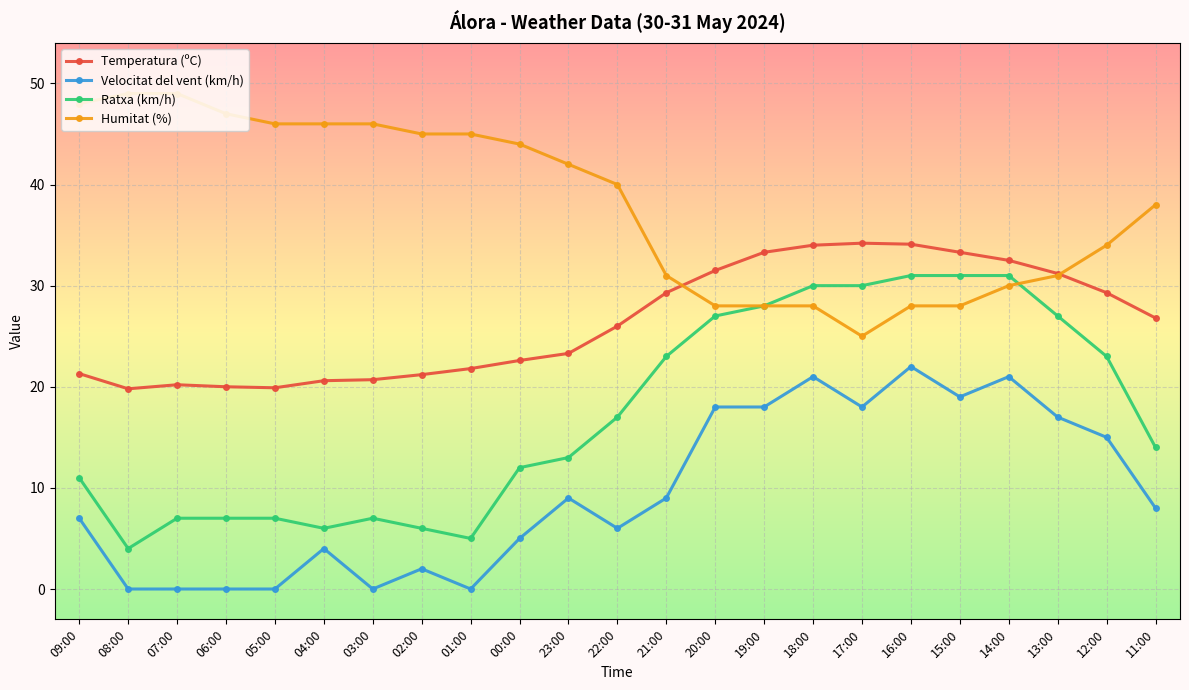

What is the highest value of the Velocitat del vent (km/h) series?

22.0